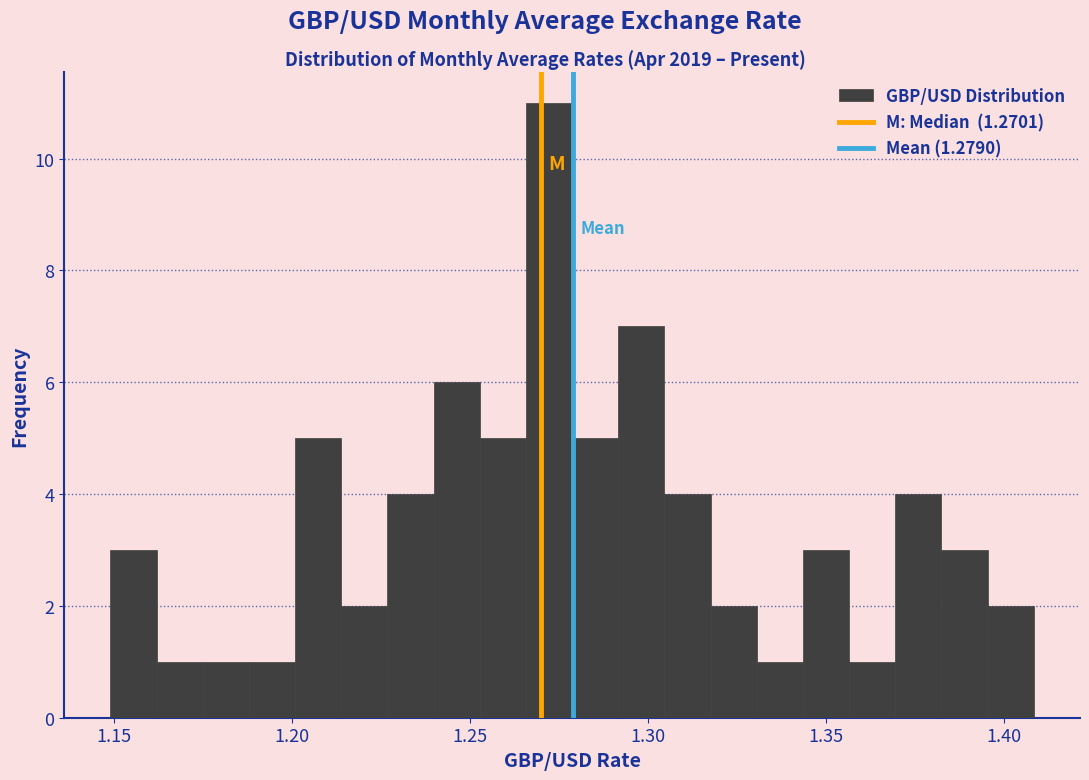

Around what value on the x-axis is the tallest bar? Give the approximate position of its centre, as read against the axis.

1.270